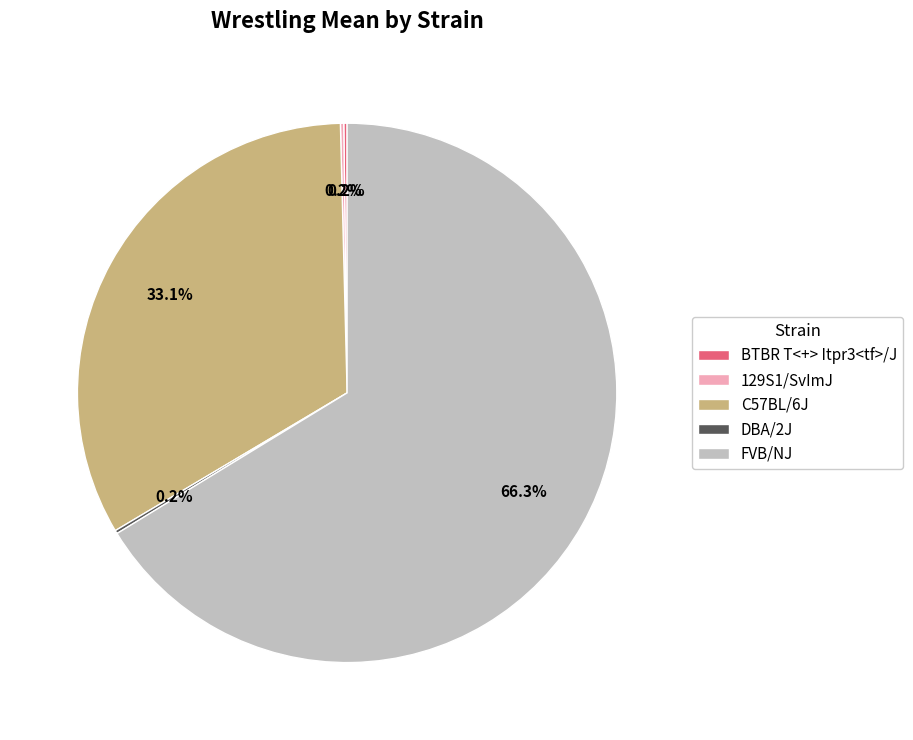

What percentage is the C57BL/6J slice, to the nearest percent?

33%